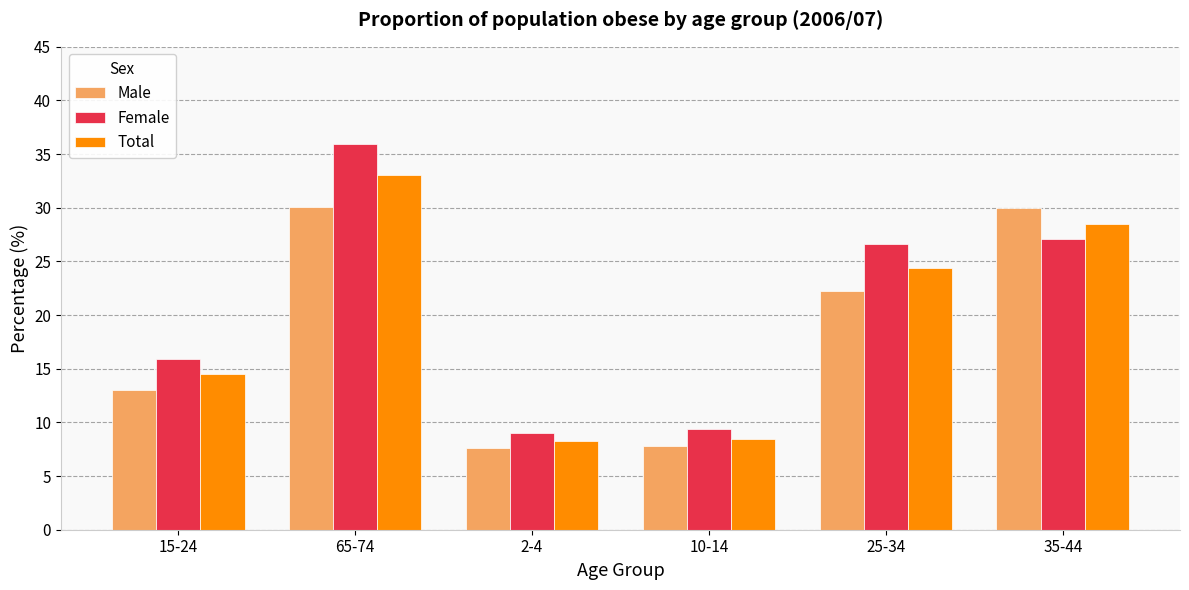

What is the maximum value for Male?

30.1